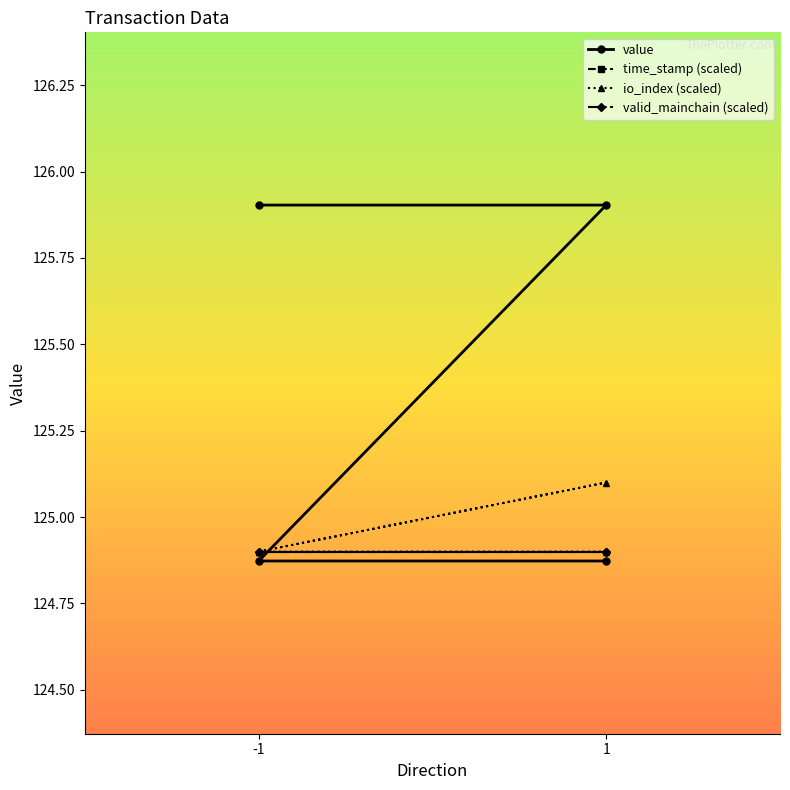

Which category has the highest value in the value series?

-1